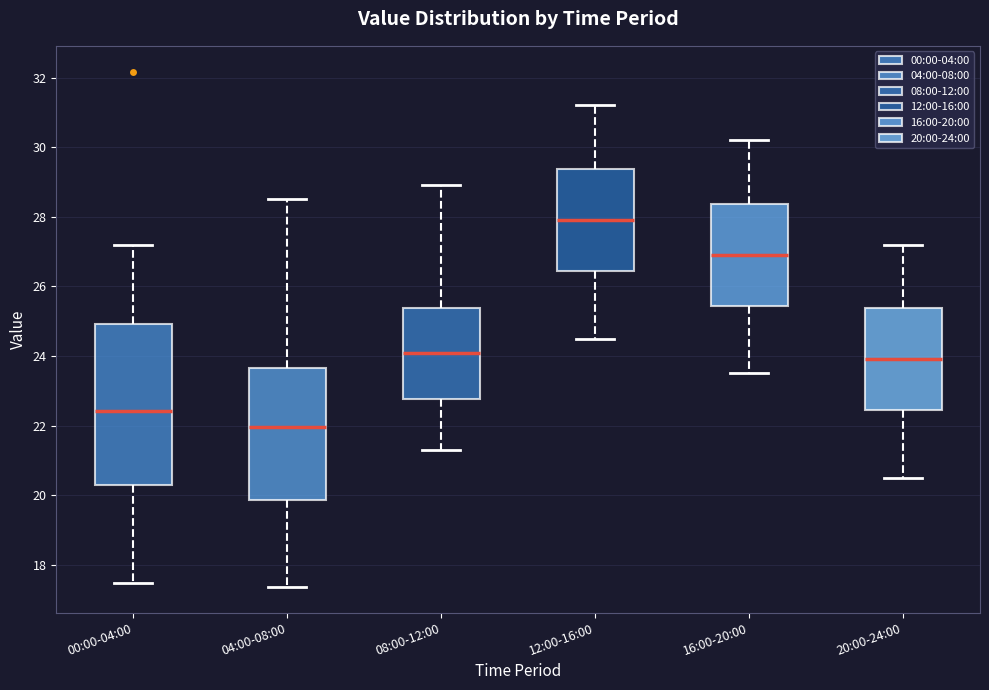

Which box's median line is the lowest?

04:00-08:00